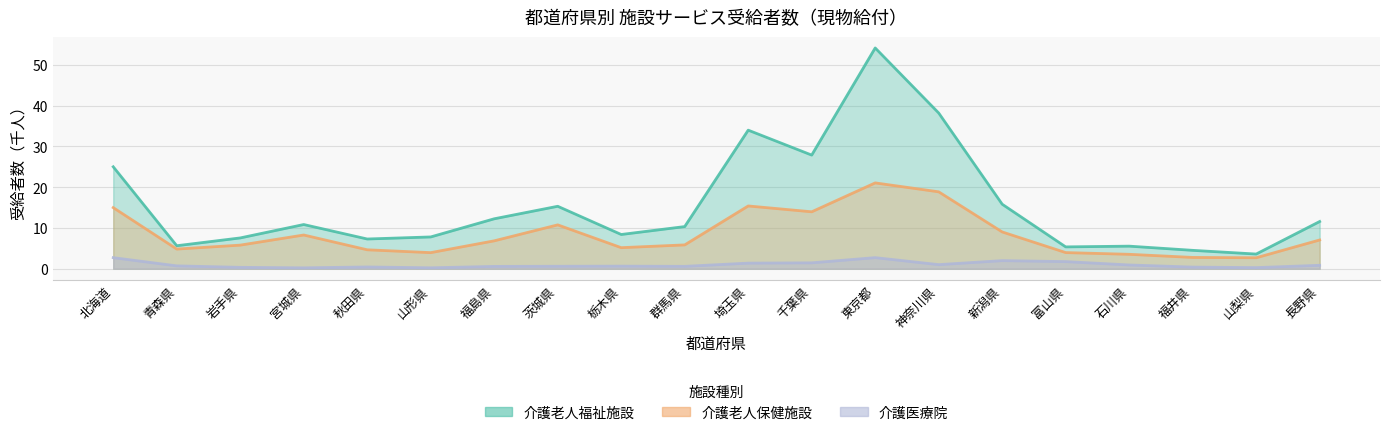

Reading right to left, extract all data points from this chart.

介護老人福祉施設: 11.6	3.6	4.5	5.5	5.3	15.8	38.2	54.1	27.9	34.0	10.3	8.4	15.3	12.2	7.8	7.3	10.8	7.5	5.6	25.0
介護老人保健施設: 7.0	2.7	2.8	3.5	4.0	9.0	18.9	21.0	14.0	15.4	5.8	5.2	10.7	6.8	3.9	4.6	8.3	5.8	4.8	15.0
介護医療院: 0.8	0.3	0.4	0.9	1.7	2.0	1.0	2.7	1.4	1.4	0.6	0.6	0.6	0.6	0.2	0.4	0.2	0.3	0.7	2.7